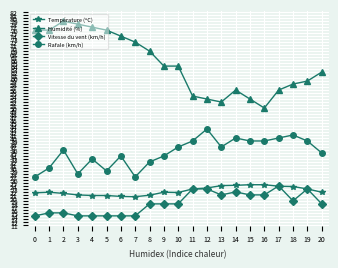

How many series are shown in this chart?

4